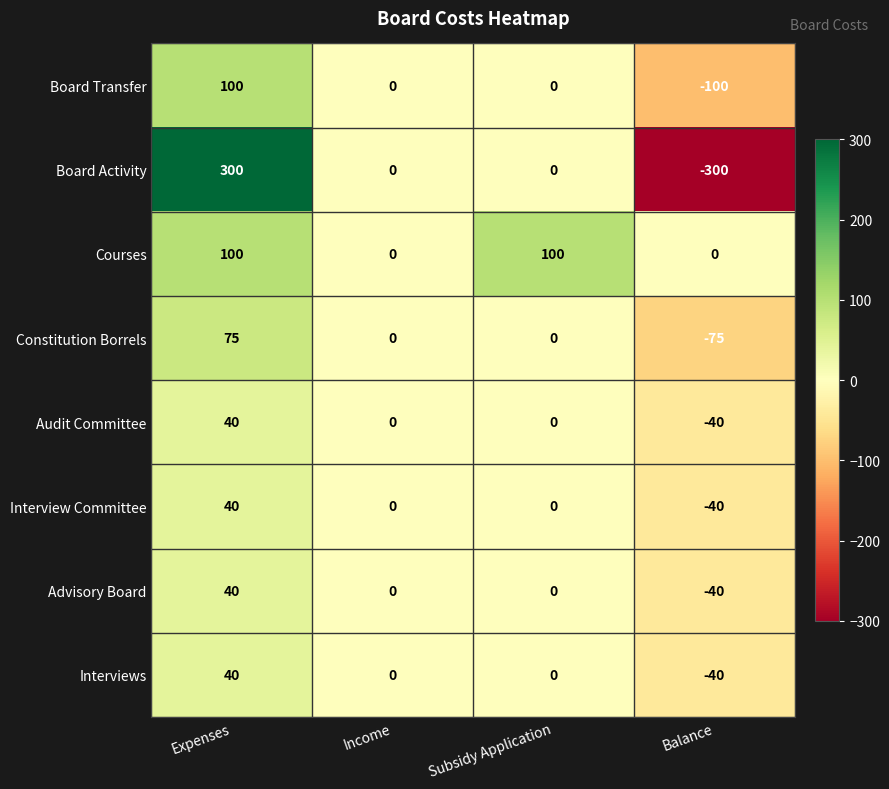

What is the greatest value displayed?

300